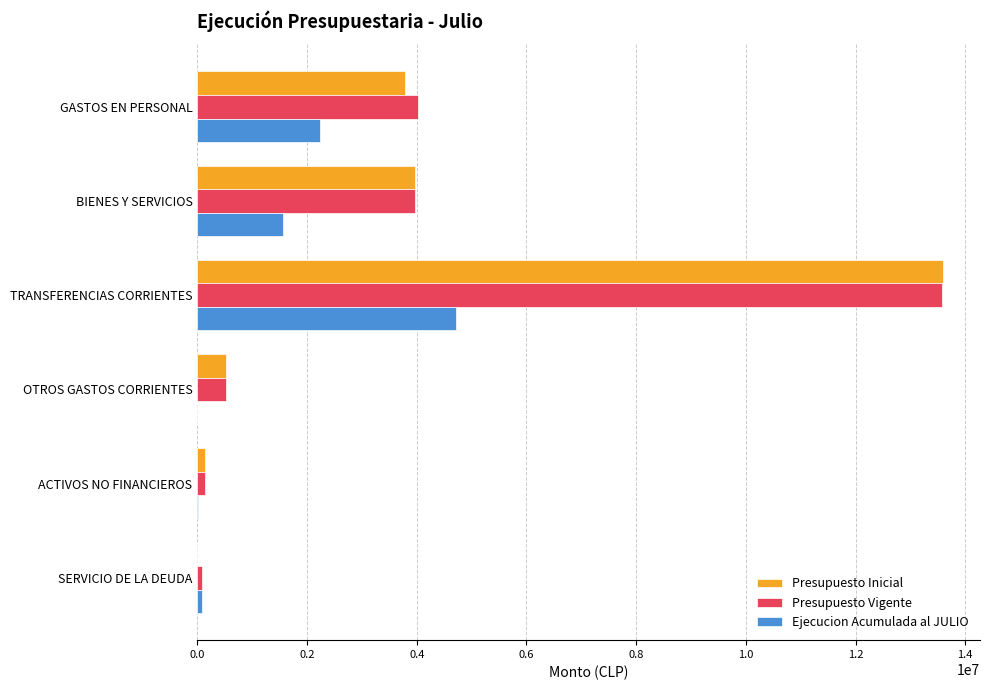

Between TRANSFERENCIAS CORRIENTES and OTROS GASTOS CORRIENTES, which series saw the biggest shift?

Presupuesto Inicial